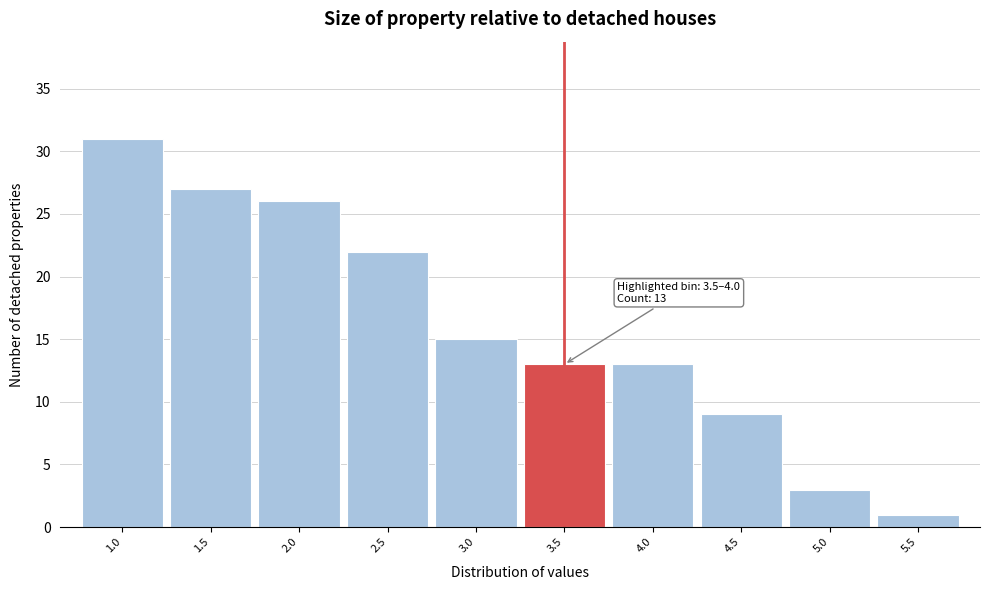

Reading left to right, extract all data points from this chart.

31	27	26	22	15	13	13	9	3	1